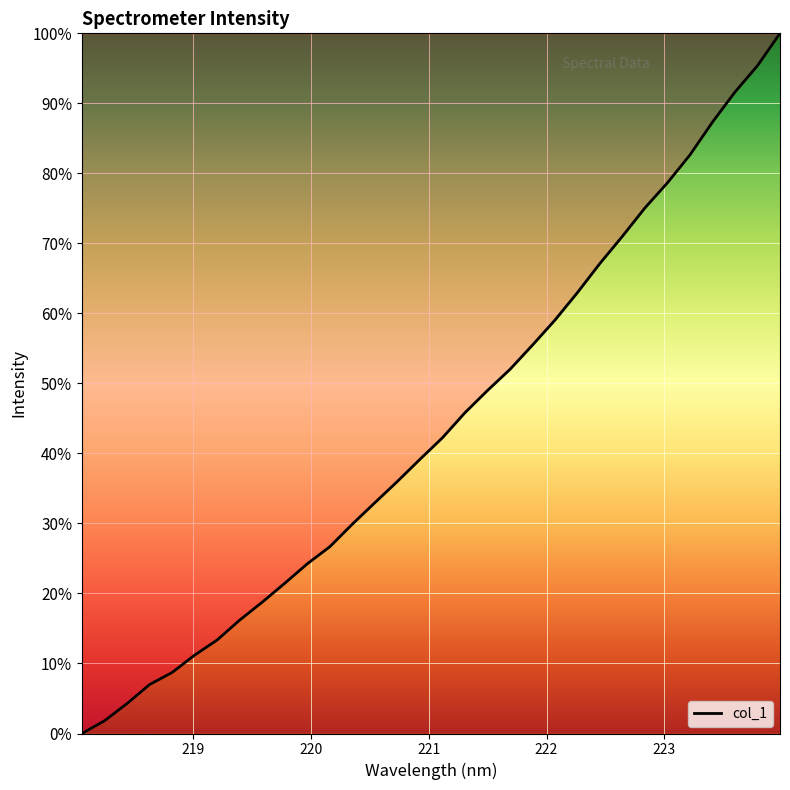

What is the difference between the maximum and minimum values?

100.0